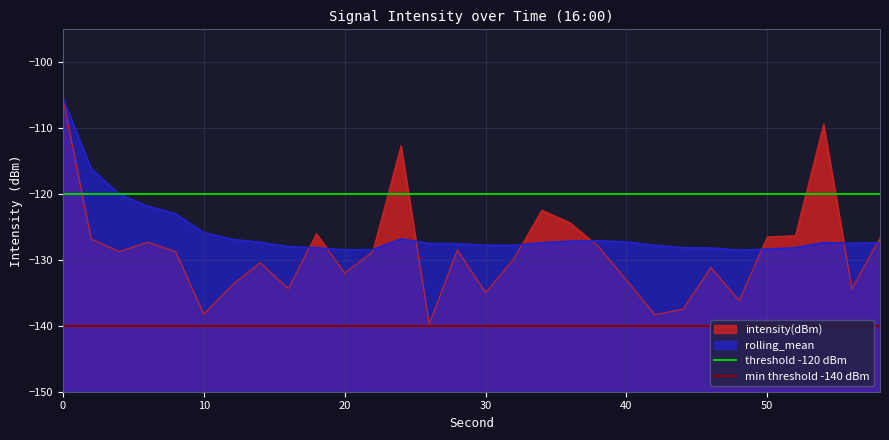

What is the lowest value of the rolling_mean series?

-128.5